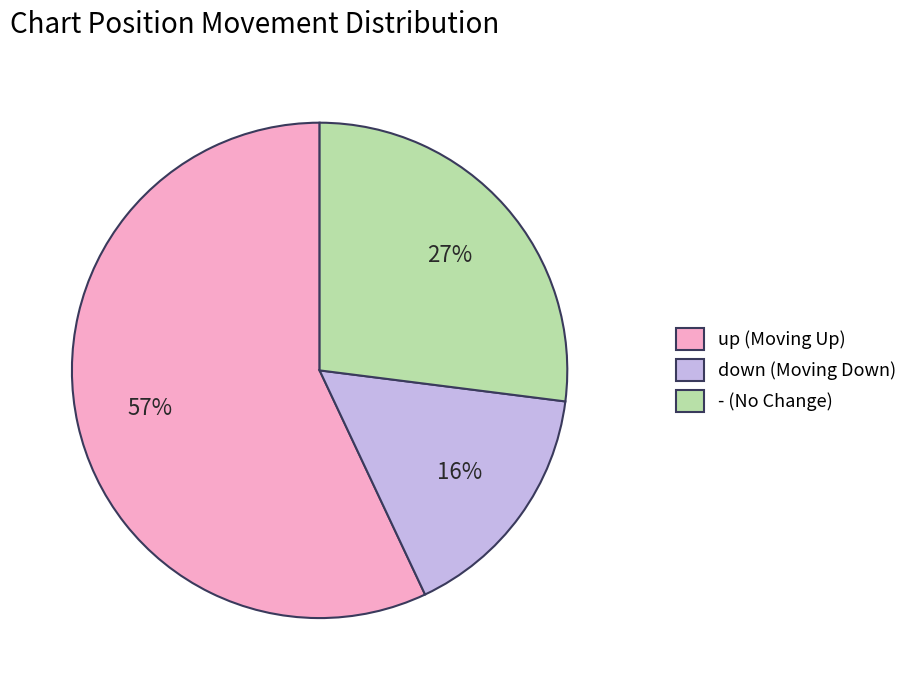

To the nearest percent, what portion does down represent?

16%